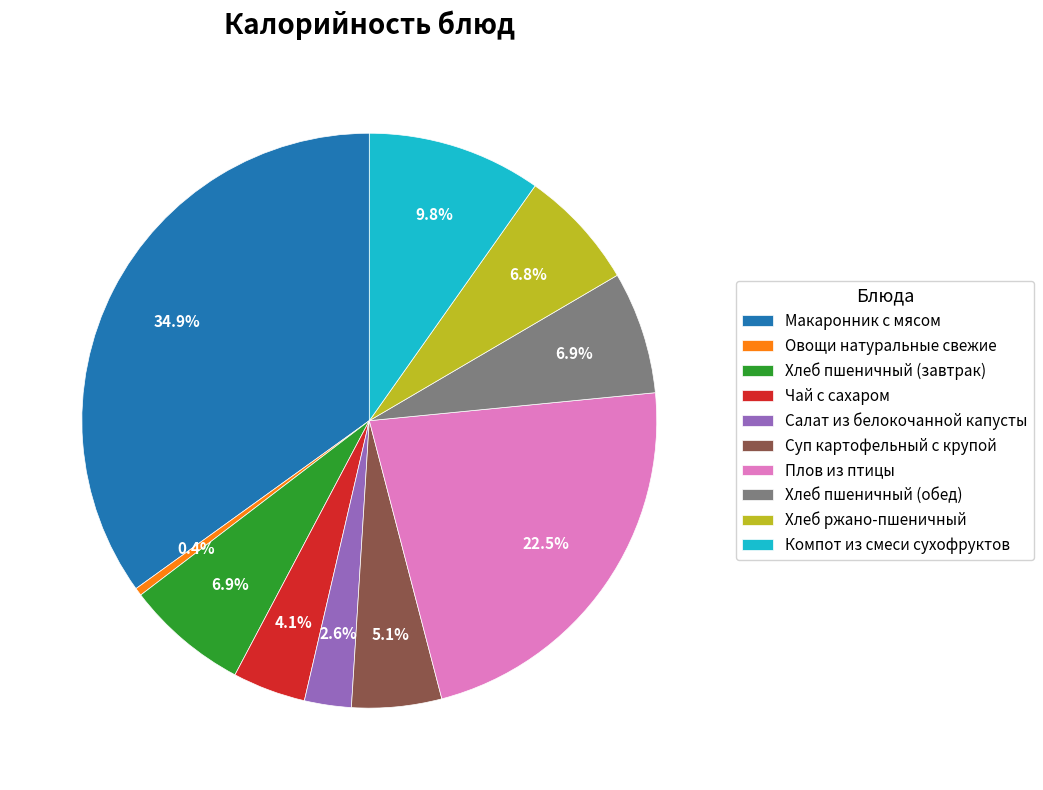

Does Чай с сахаром account for over 50% of the chart?

No